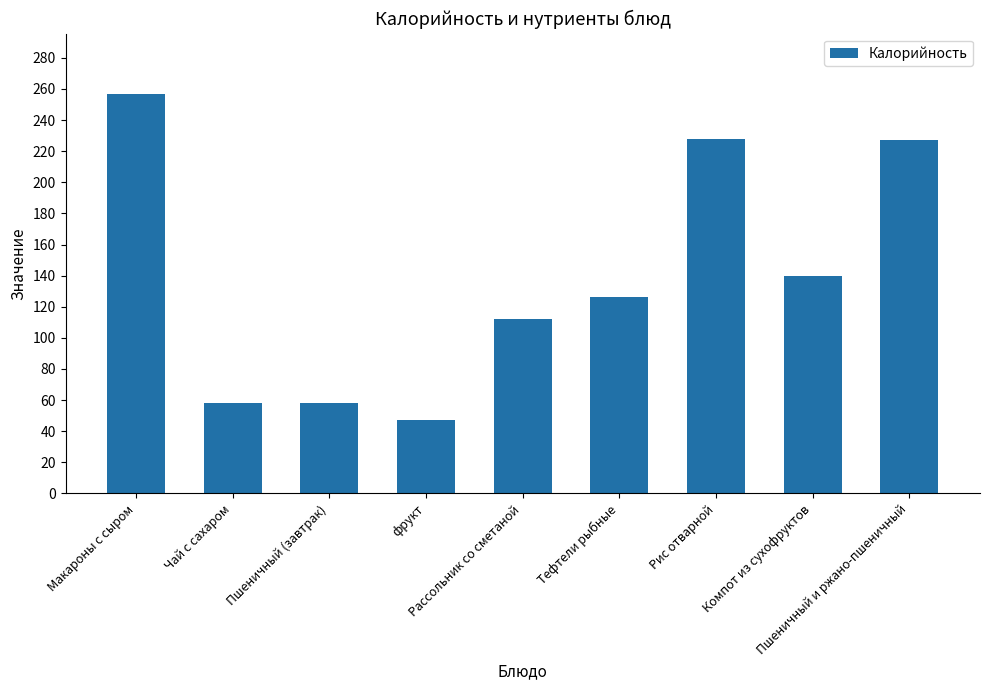

What value does the data have at Тефтели рыбные?

126.0